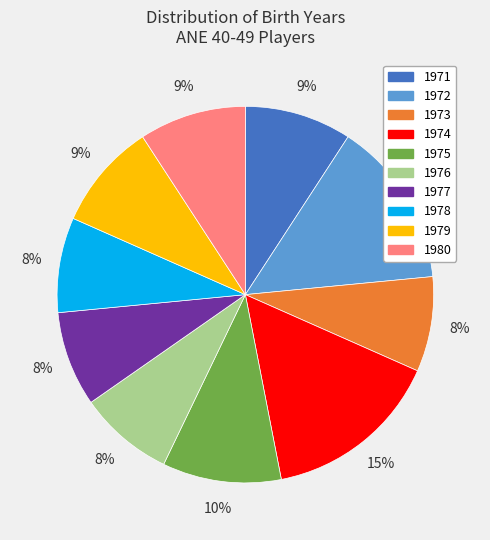

To the nearest percent, what portion does 1972 represent?

14%